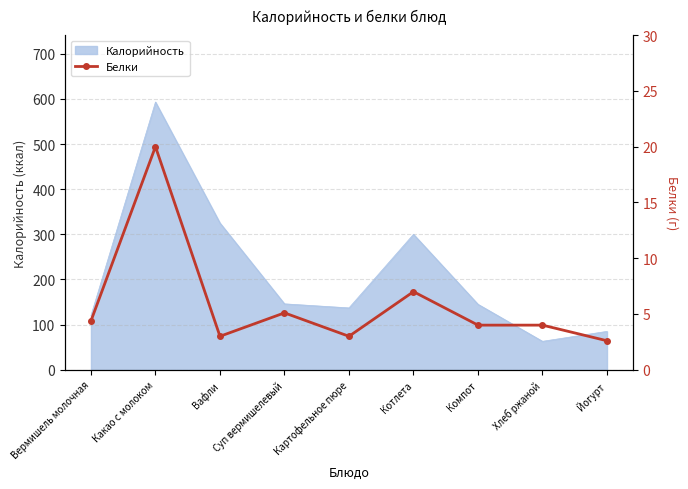

Where is the data nearest to the value 11?

Котлета